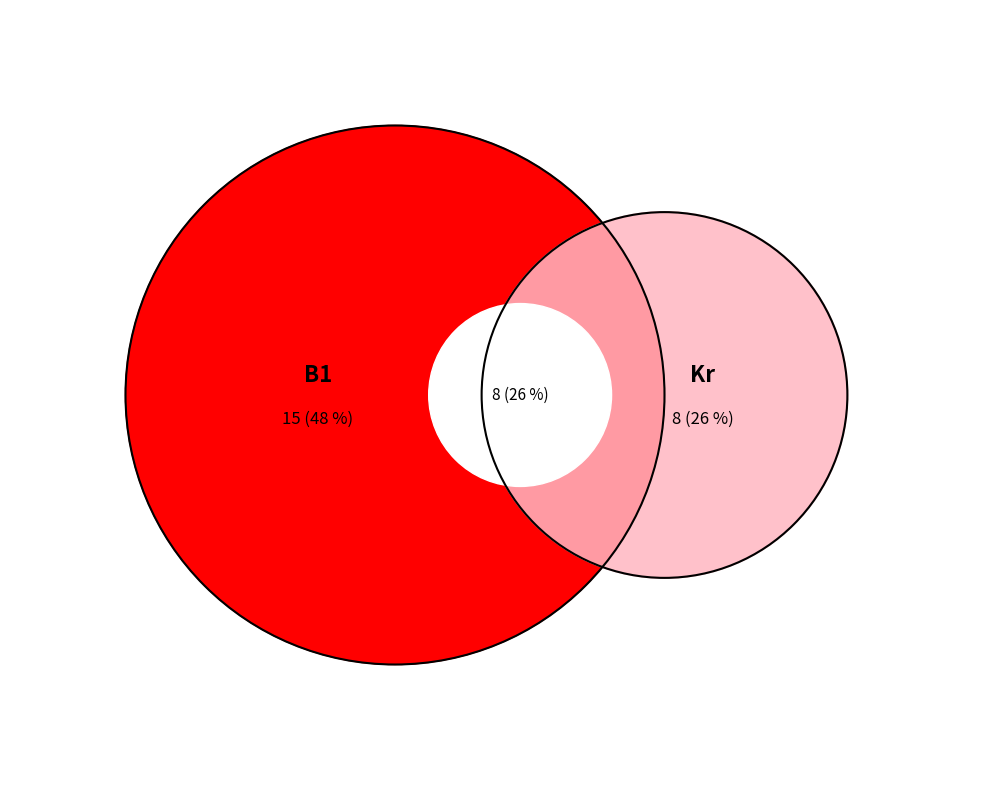

Does any single category account for the majority?

No